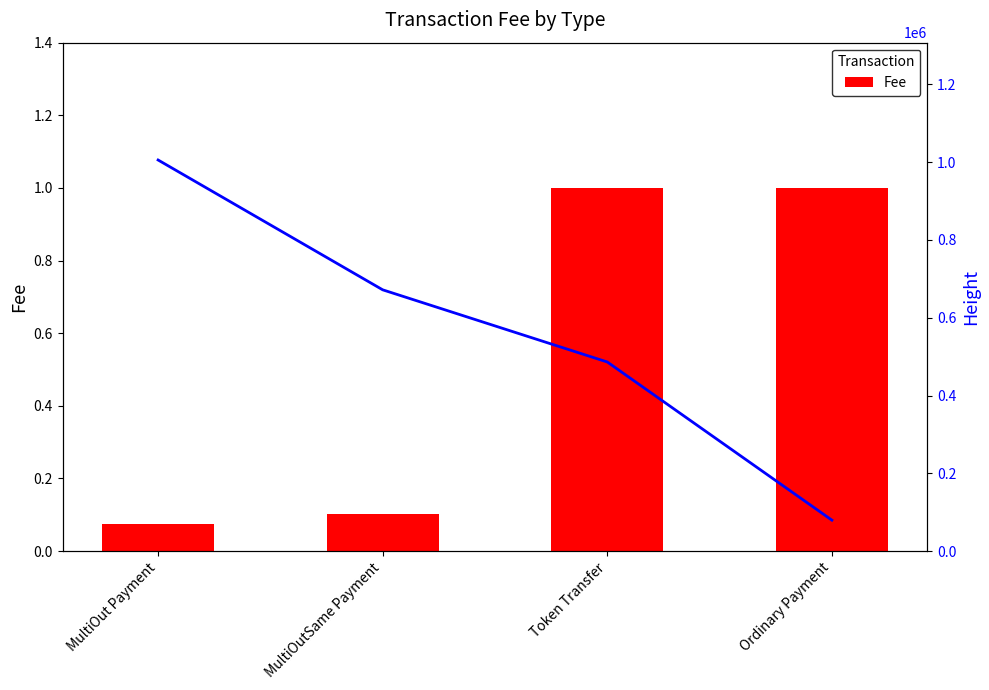

What is the label of the 1st bar from the right?

Ordinary Payment